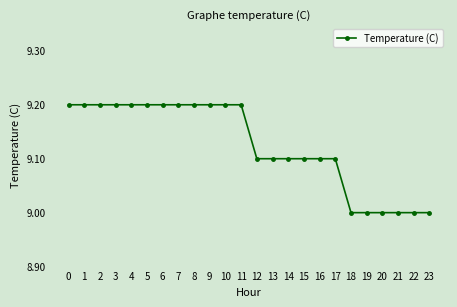

True or false: the data shows 5.4 at 19.

False